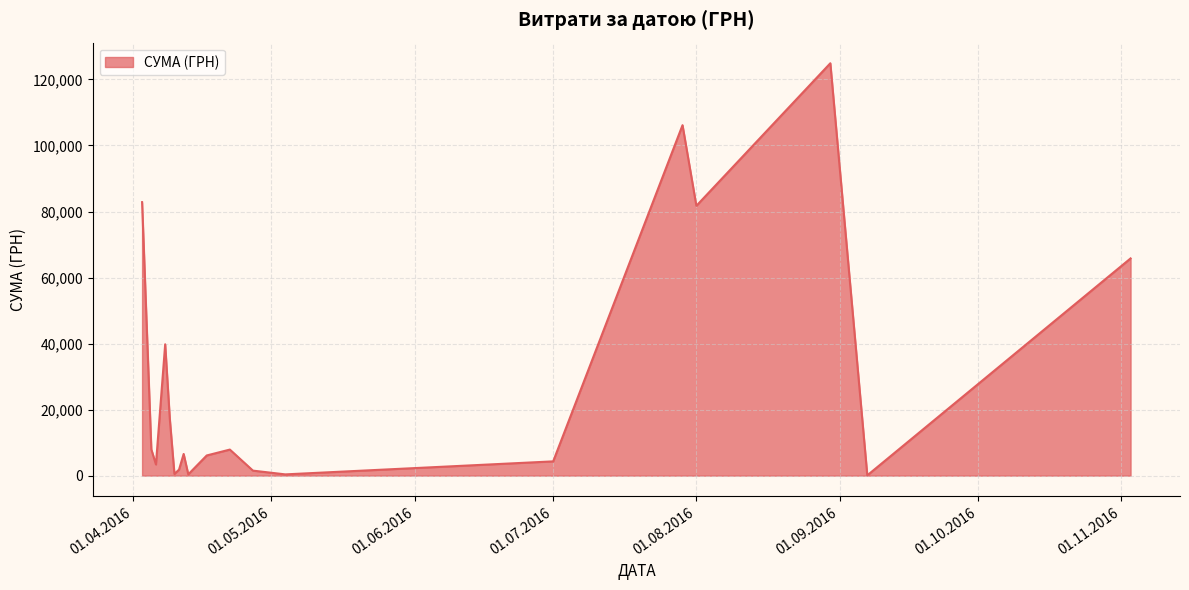

What is the difference between the maximum and minimum values?

124820.3